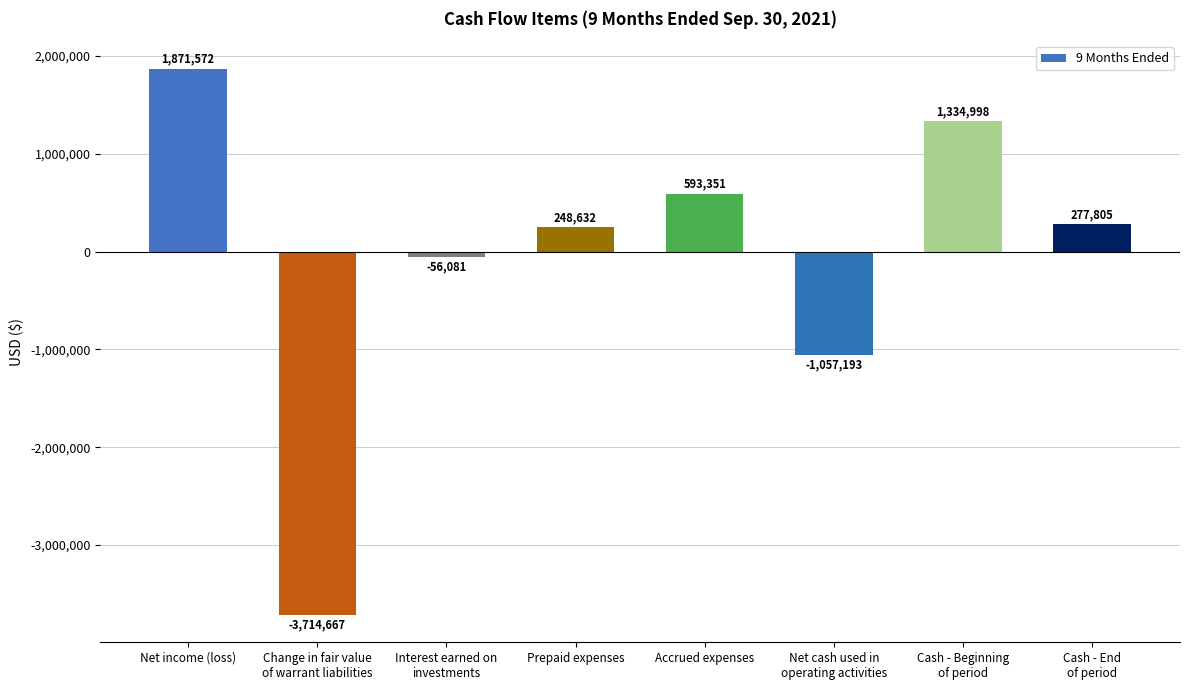

List the labels in order of value, largest first.

Net income (loss), Cash - Beginning
of period, Accrued expenses, Cash - End
of period, Prepaid expenses, Interest earned on
investments, Net cash used in
operating activities, Change in fair value
of warrant liabilities